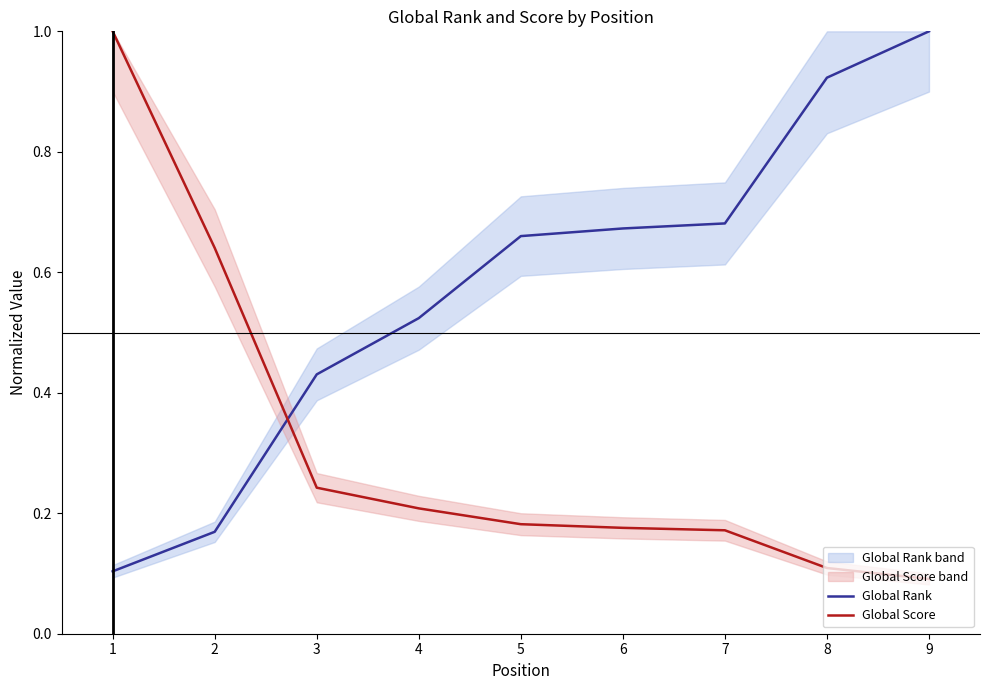

True or false: Global Score has more than 2 interior local peaks.

False